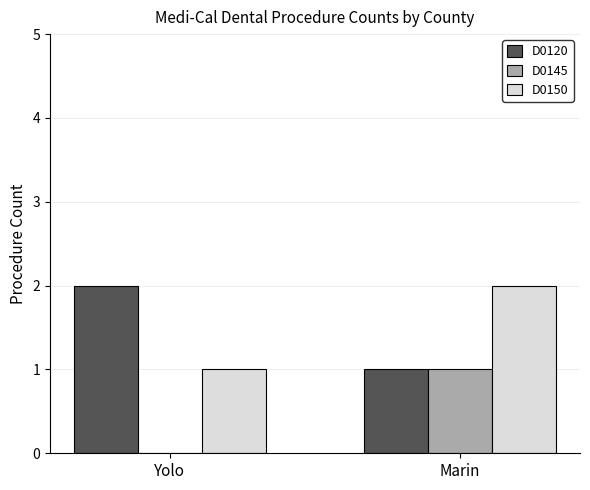

The D0150 series shows 1 at Yolo. True or false?

True